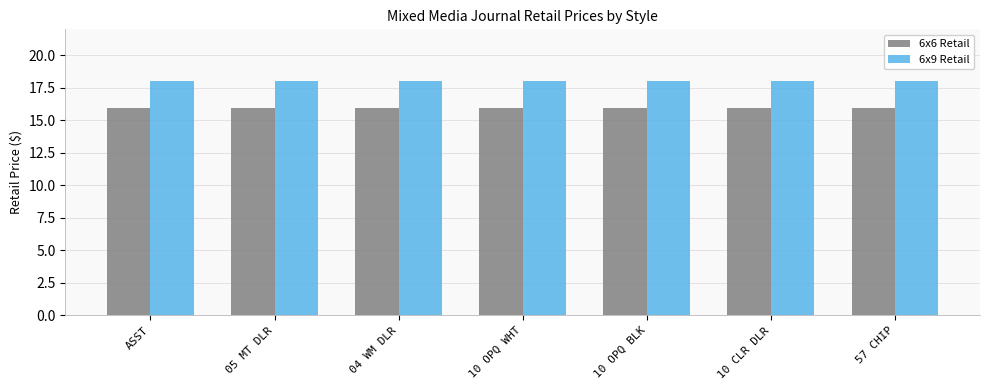

Are the bars grouped side by side (vs. stacked)?

Yes